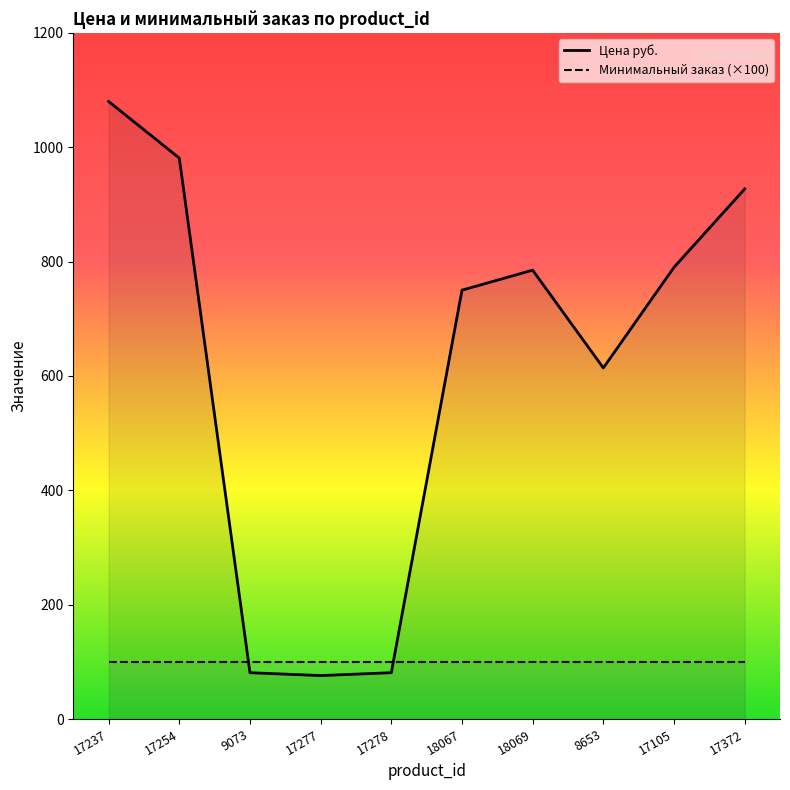

Reading right to left, transcribe all the data shown in this chart.

Цена руб.: 17372=927	17105=790	8653=614	18069=785	18067=750	17278=81	17277=76	9073=81	17254=981	17237=1080
Минимальный заказ (×100): 17372=100	17105=100	8653=100	18069=100	18067=100	17278=100	17277=100	9073=100	17254=100	17237=100